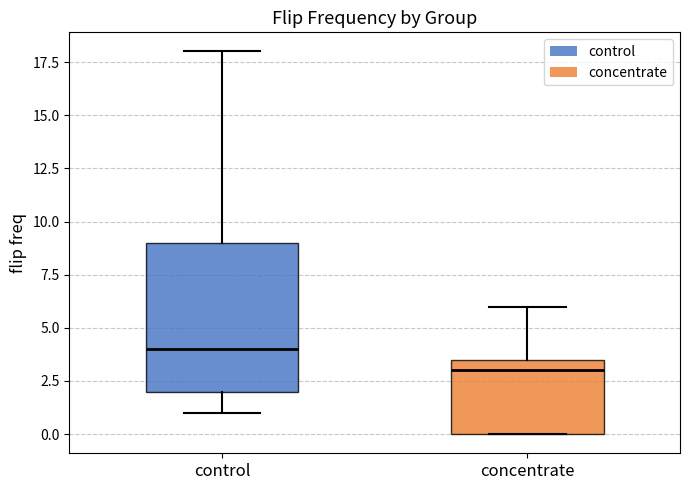

Comparing the boxes themselves (not the whiskers), which one is the tallest?

control